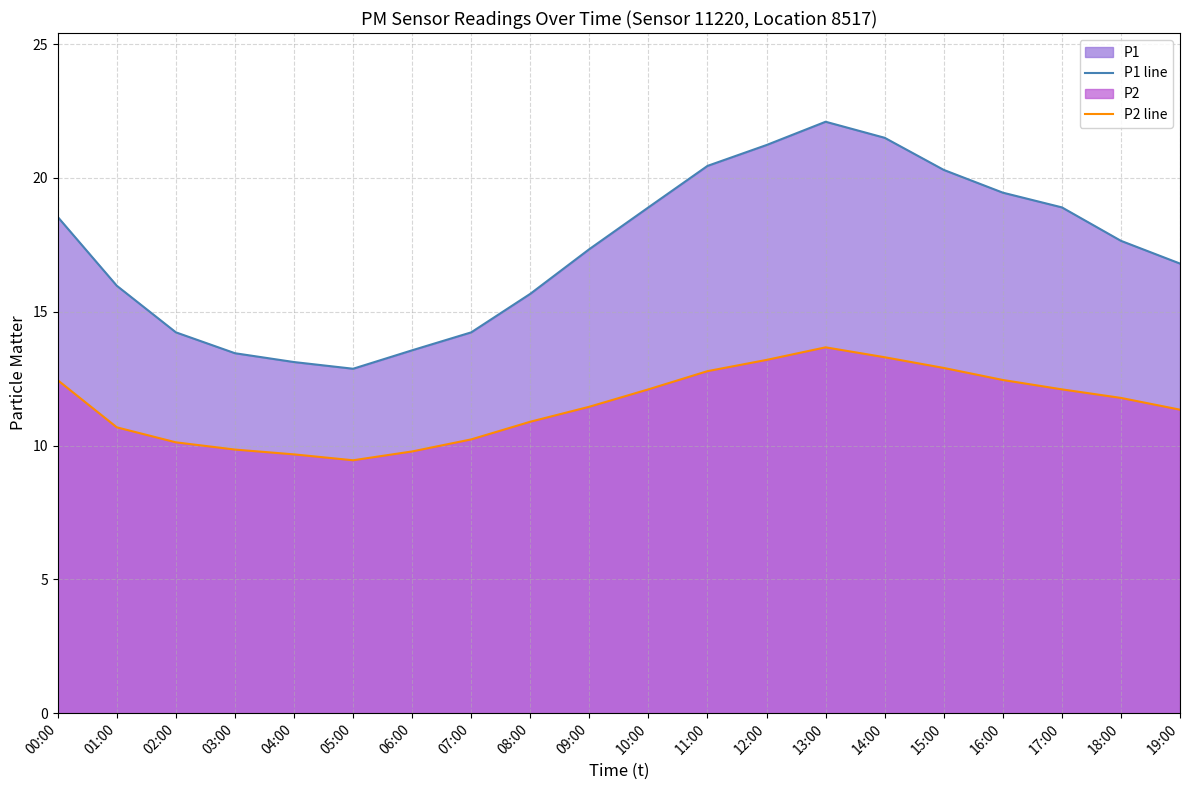

What position from the right is 04:00?

16